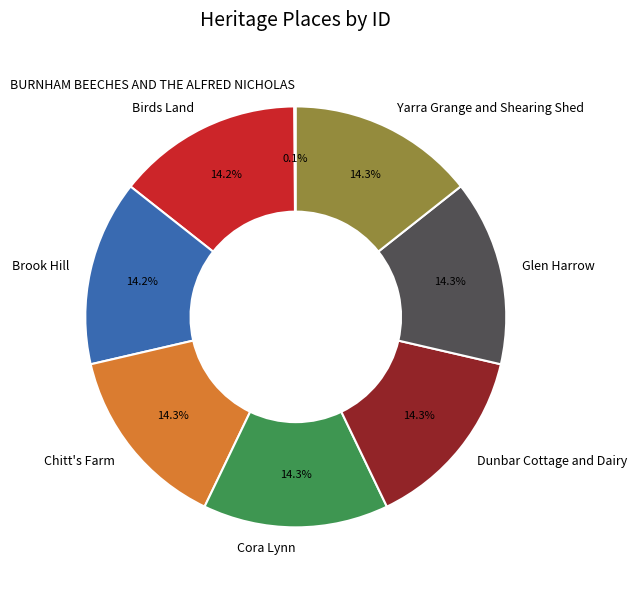

What percentage do Birds Land and Chitt's Farm together represent?

28.5%